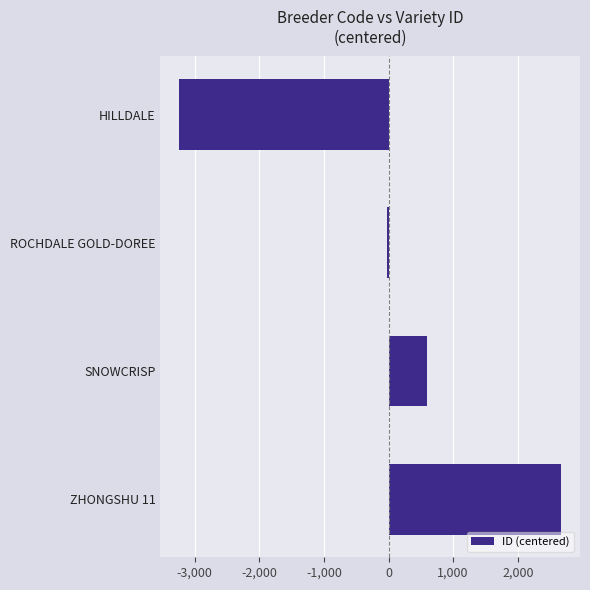

At which label is the value closest to -283?

ROCHDALE GOLD-DOREE